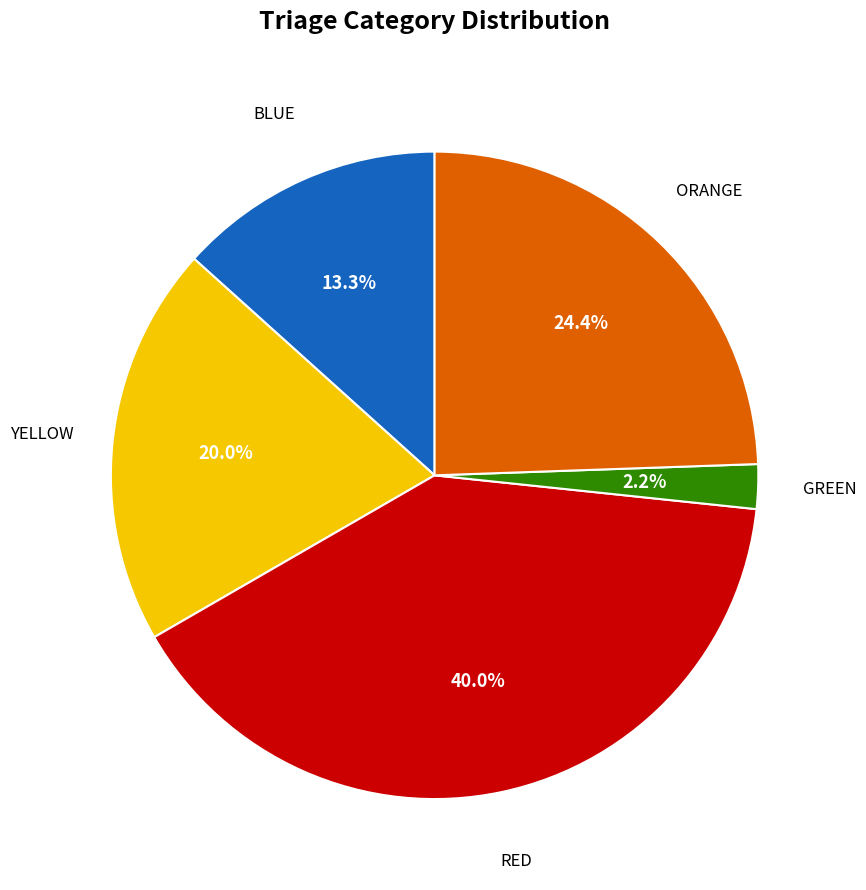

Is there any slice that represents more than half of the pie?

No